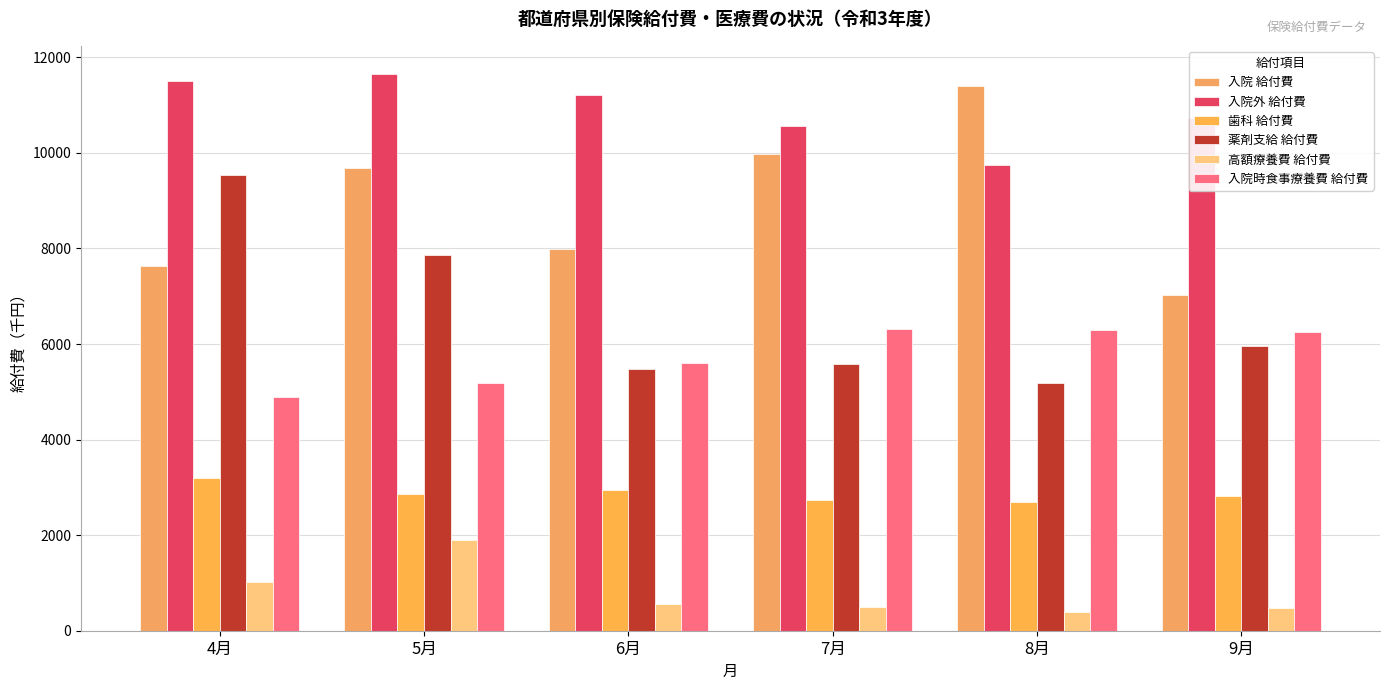

How many data points in 入院時食事療養費 給付費 are above 6257?

3